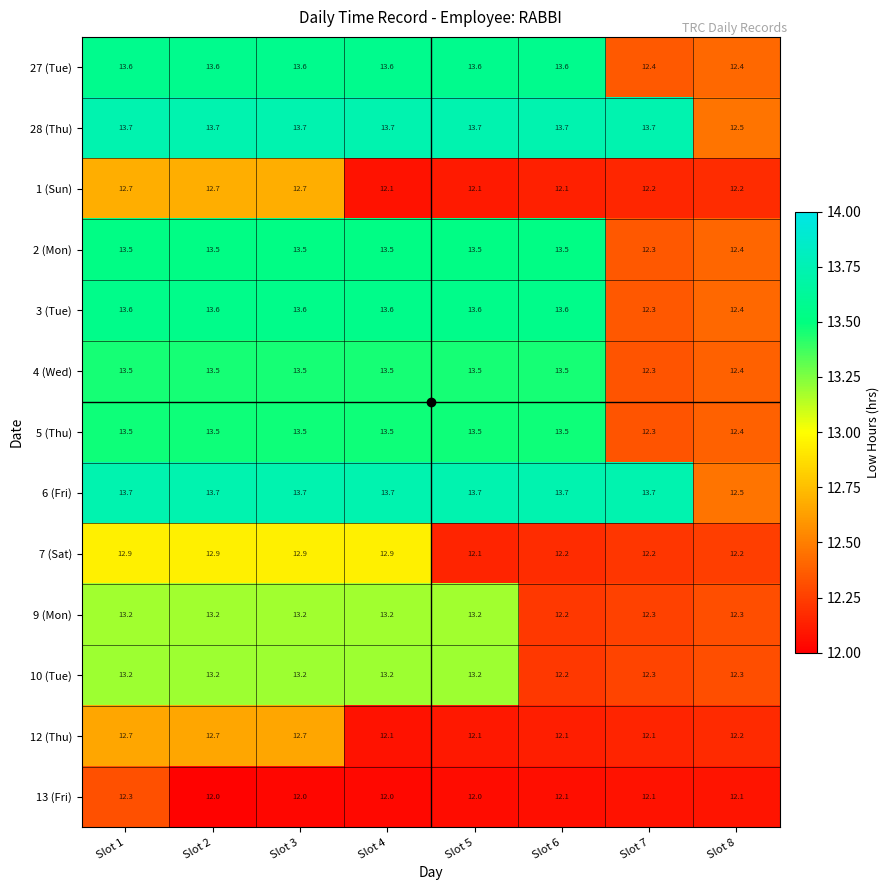

What is the difference between the highest and lowest values at Slot 3?

1.7